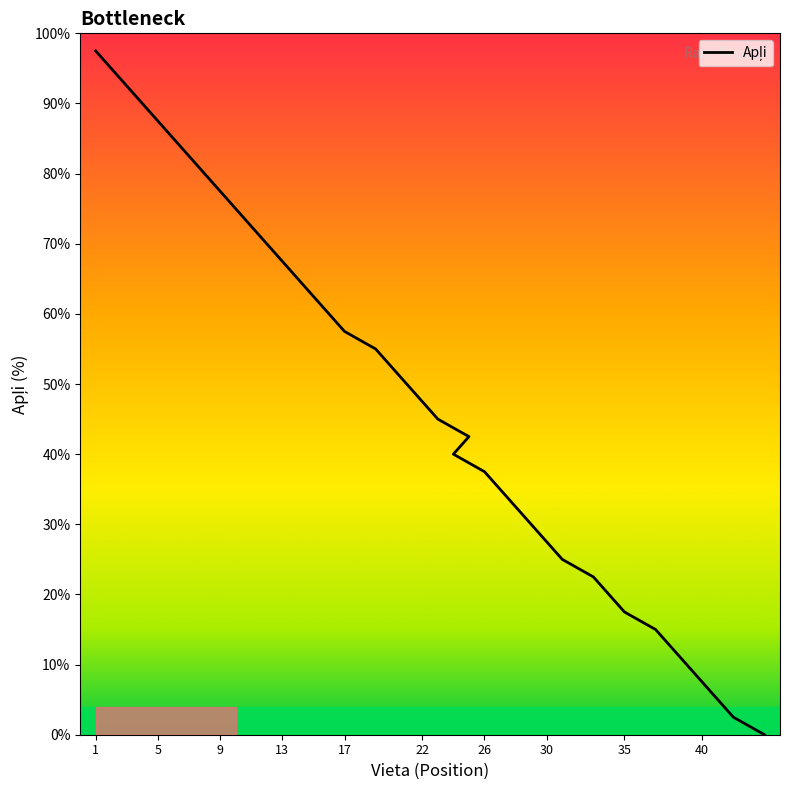

How many series are shown in this chart?

1